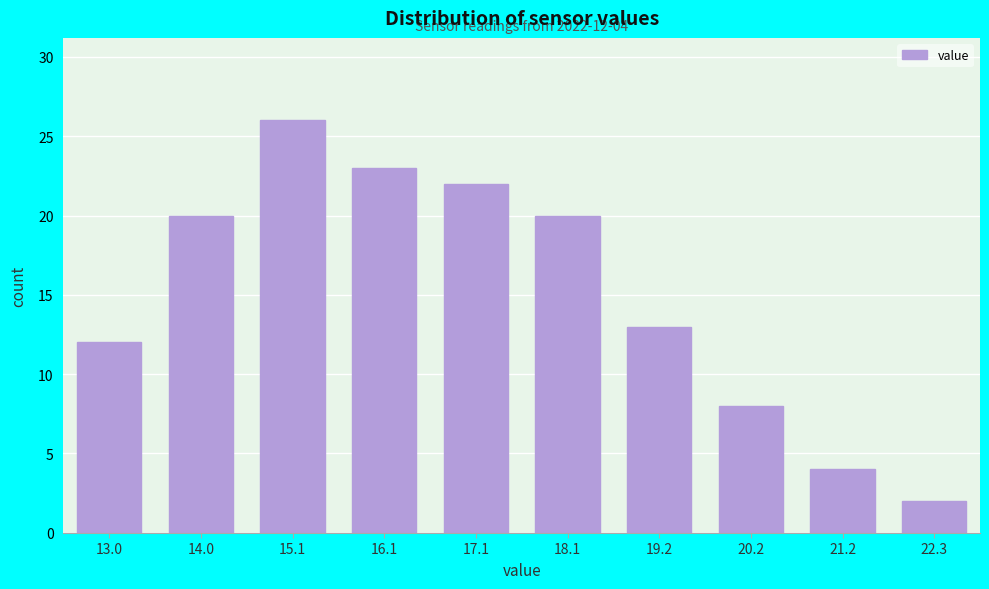

Reading right to left, what are all the values shown in this chart?

2	4	8	13	20	22	23	26	20	12